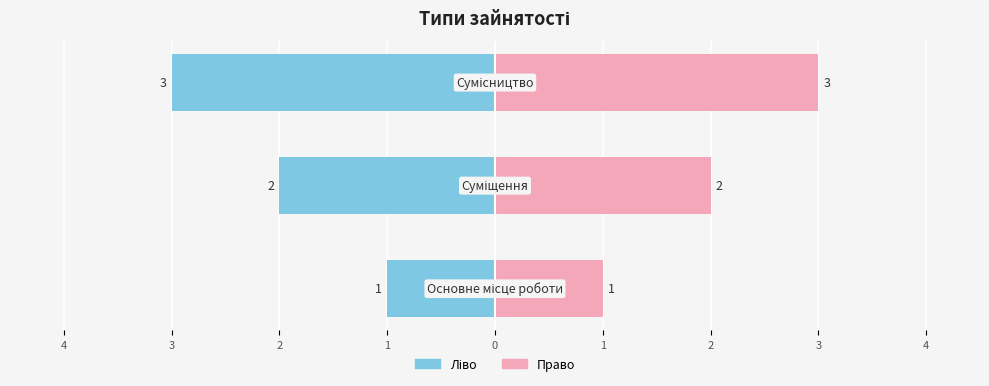

What is the difference between the second highest and minimum values?

1